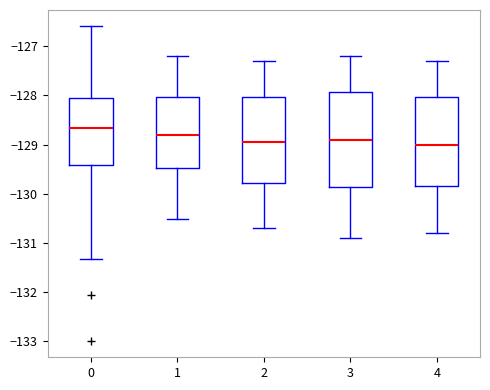

Which box's median line is the highest?

0